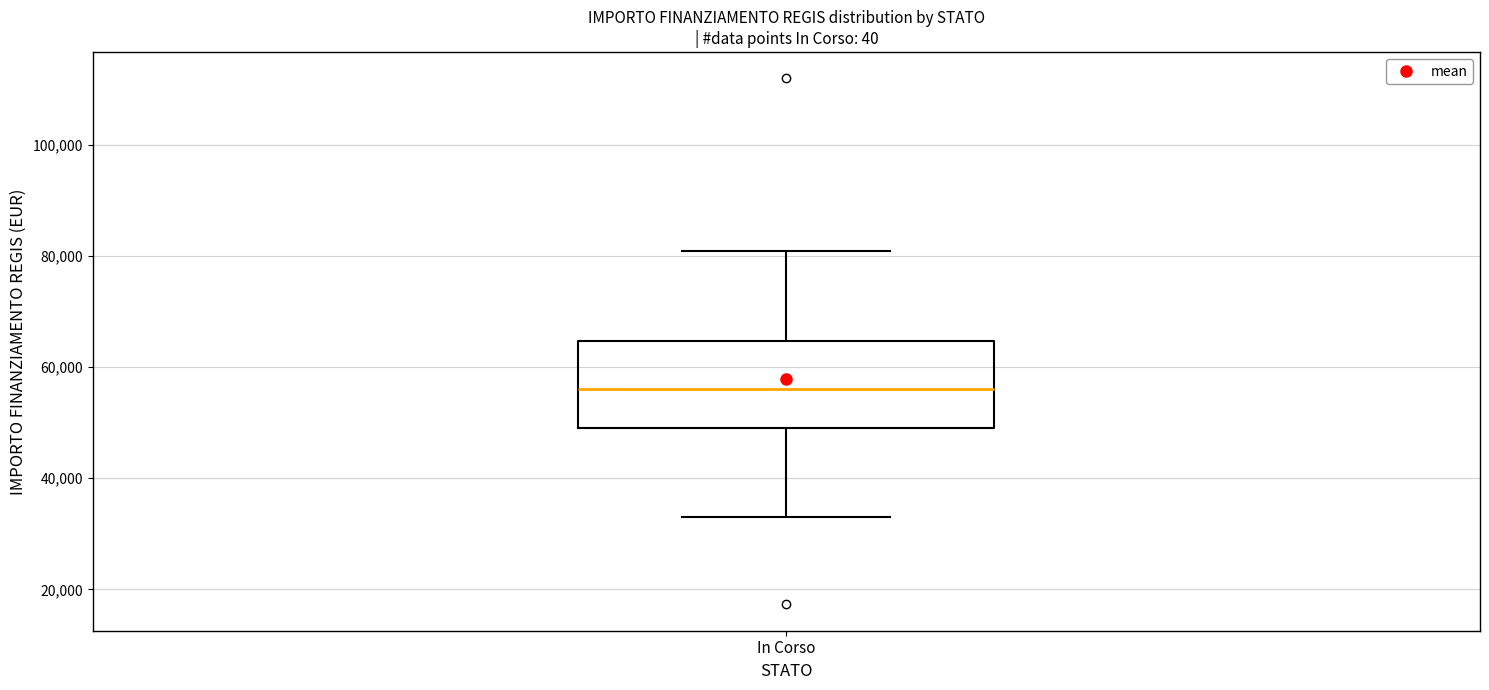

Where does the median line of the box for In Corso sit on the y-axis? The values are not printed on the chart, so give them approximately, as read against the axis.

56000